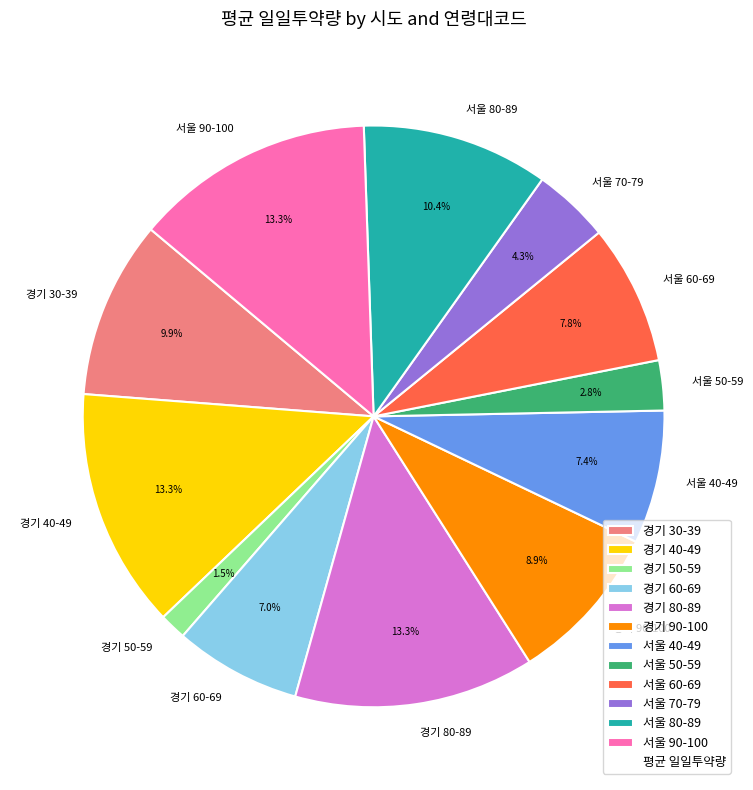

To the nearest percent, what is the difference between the largest and smallest slice percentages?

12%